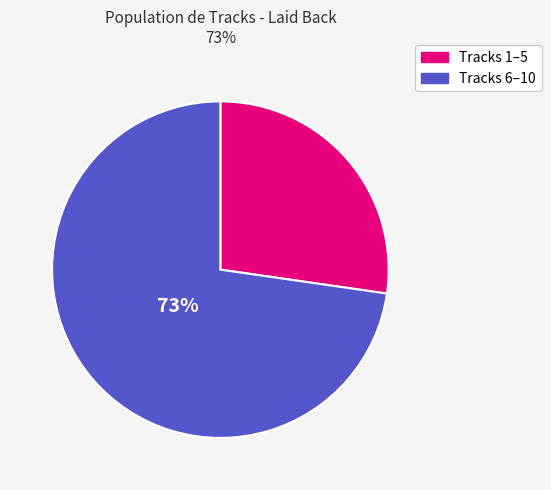

To the nearest percent, what is the average slice percentage?

50%